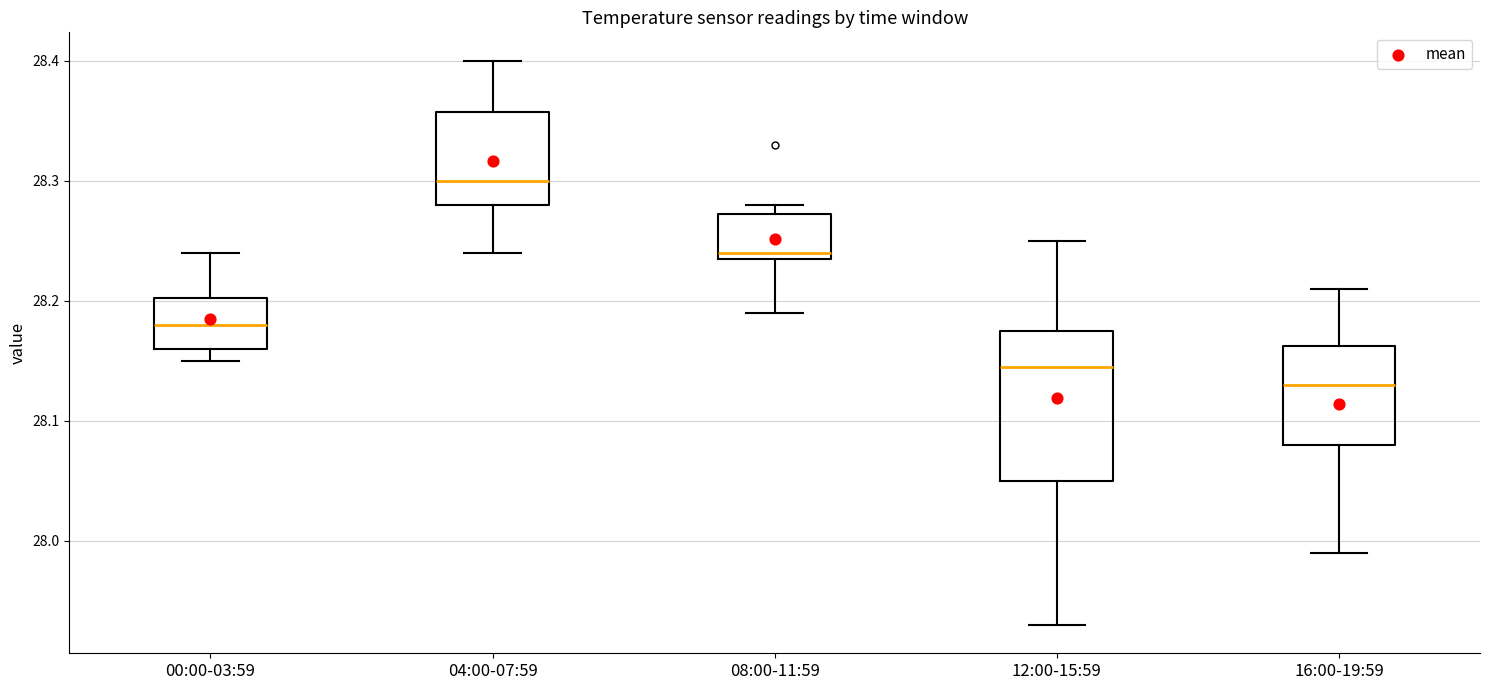

Reading left to right, read every box against the y-axis: the position of its median line, the range the box covers, and the ends of its whiskers. The values are not printed on the chart, so give them approximately, as read against the axis.

00:00-03:59: median 28.18, box 28.16 to 28.20, whiskers 28.15 to 28.24
04:00-07:59: median 28.30, box 28.28 to 28.36, whiskers 28.24 to 28.40
08:00-11:59: median 28.24 (just above the box's lower edge), box 28.24 to 28.27, whiskers 28.19 to 28.28
12:00-15:59: median 28.15, box 28.05 to 28.18, whiskers 27.93 to 28.25
16:00-19:59: median 28.13, box 28.08 to 28.16, whiskers 27.99 to 28.21